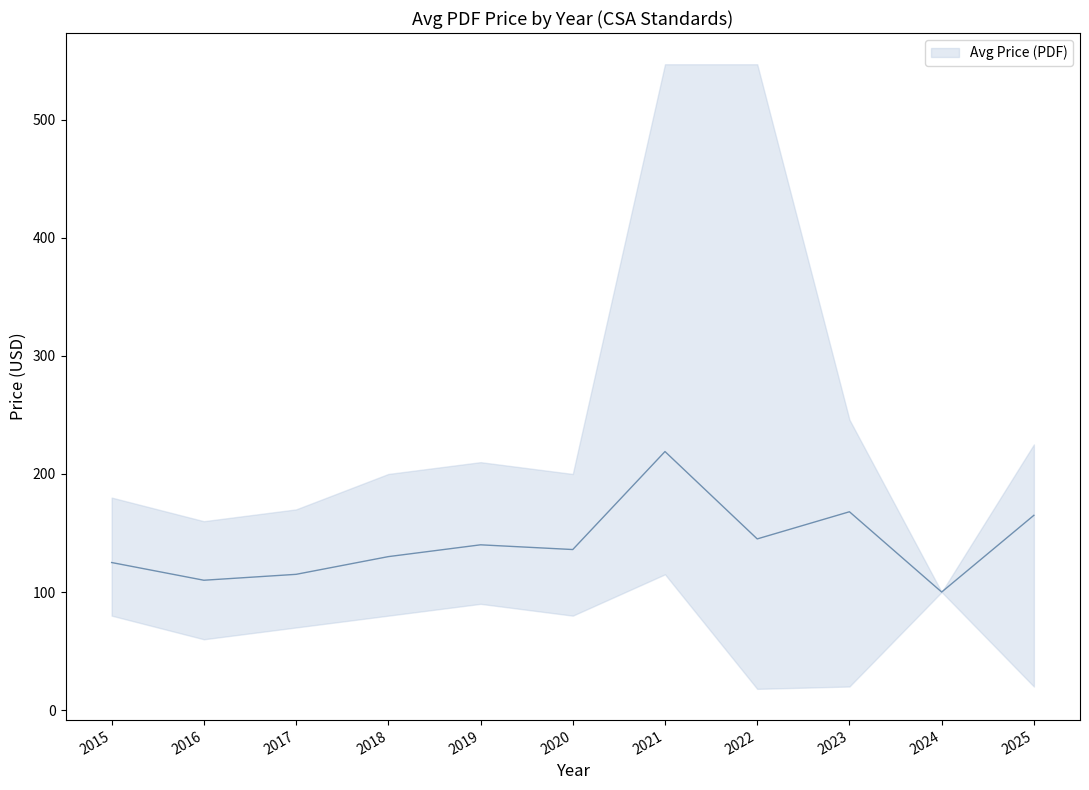

Where is the first local maximum?

2019